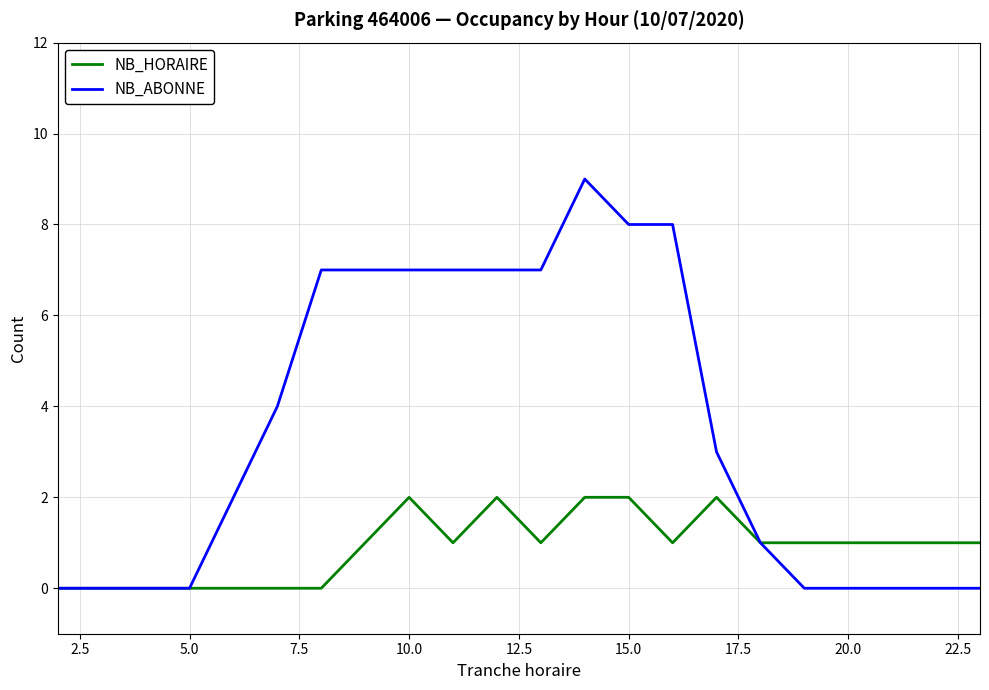

What is the greatest value displayed?

9